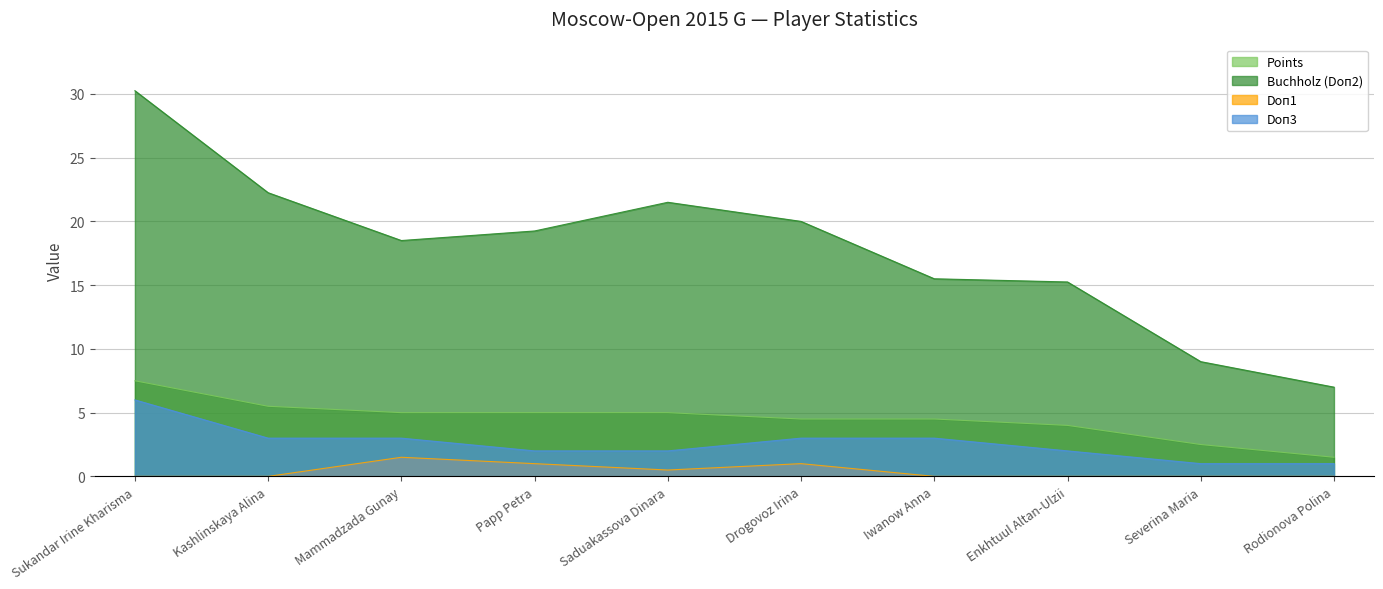

What is the label of the 5th point from the left?

Saduakassova Dinara